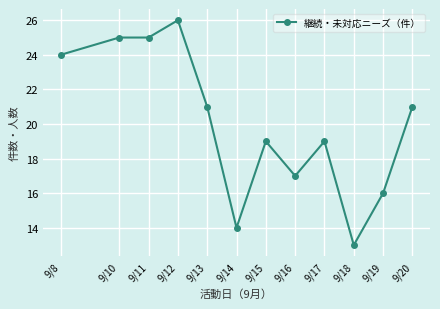

Between 9/15 and 9/13, which is larger?

9/13